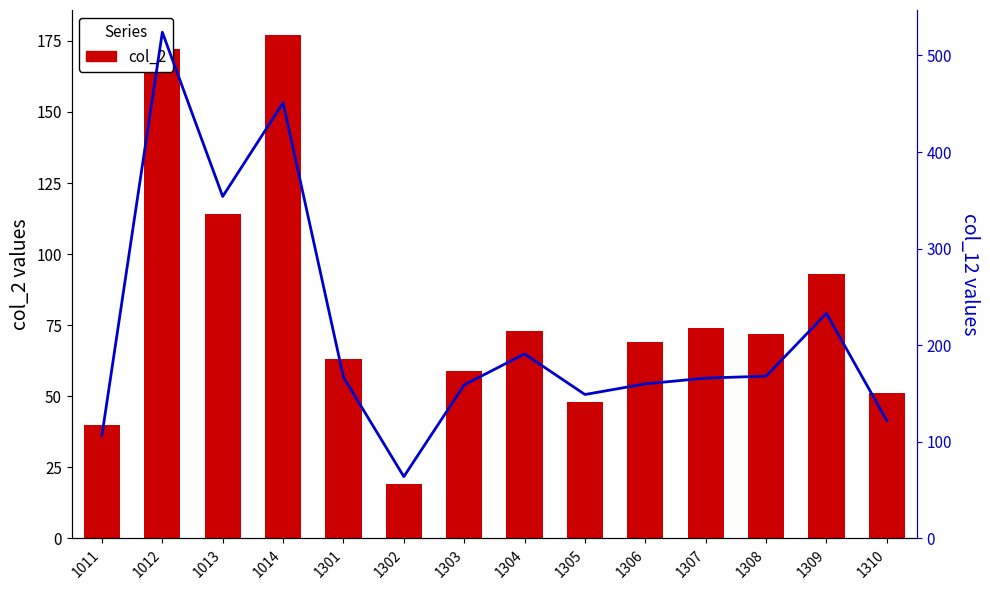

What is the value of the col_12 bar at the 4th from the left?

451